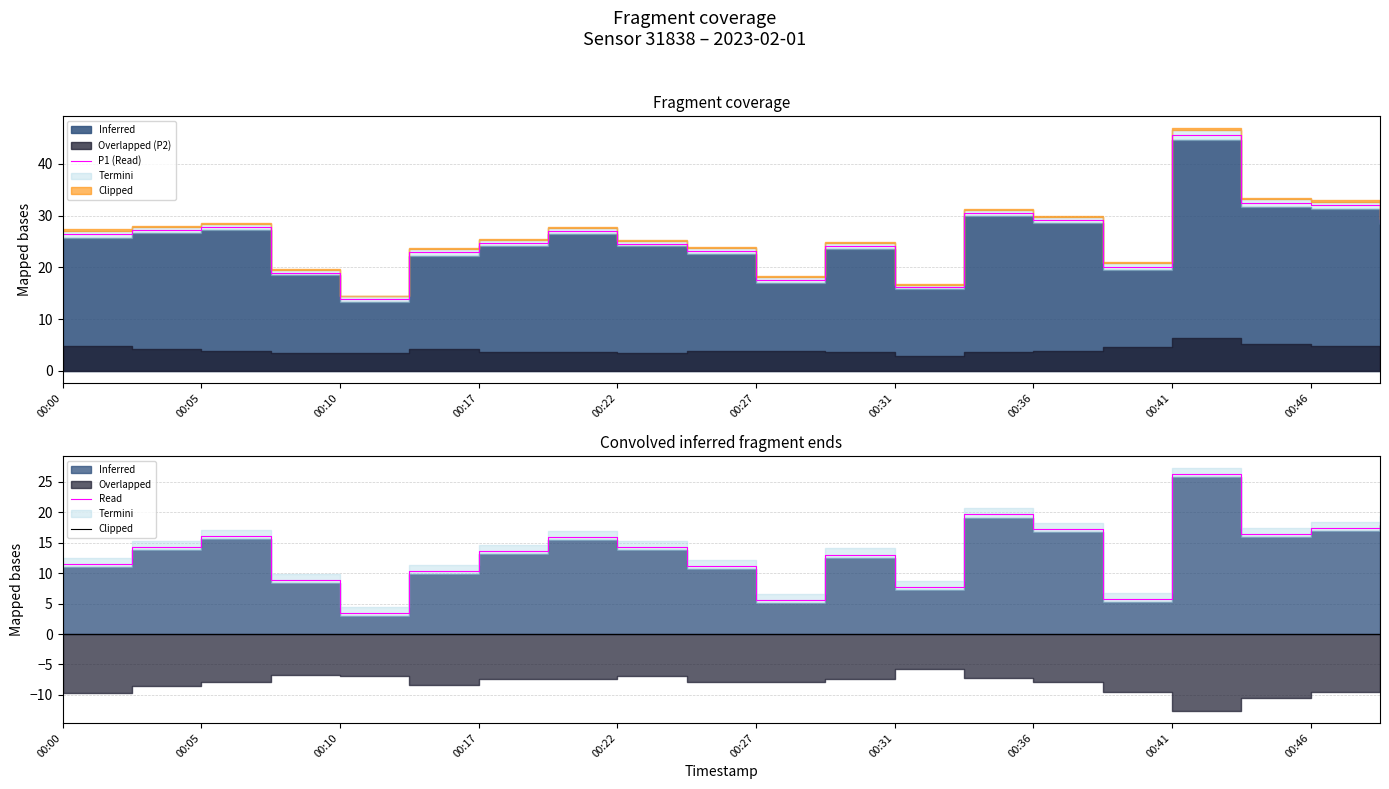

What is the average value?

13.3